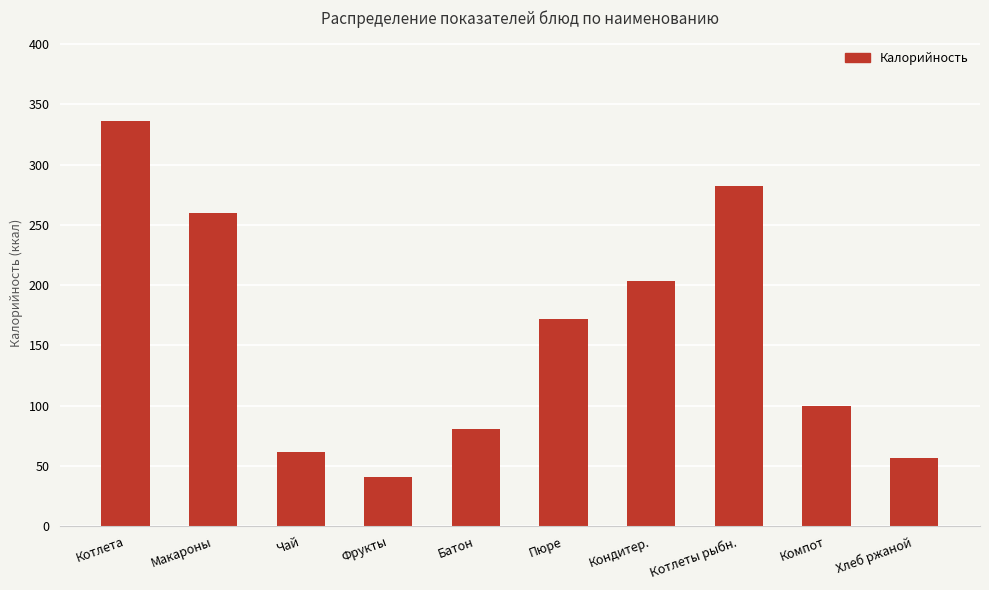

What is the label of the 9th bar from the left?

Компот